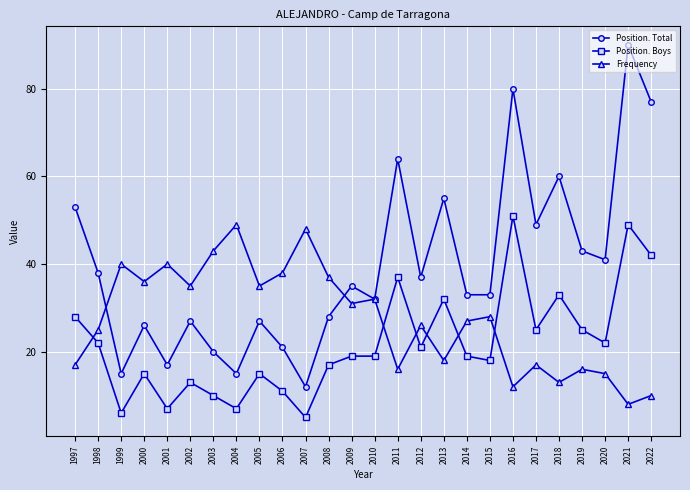

Read the Position. Total value at 2017.

49